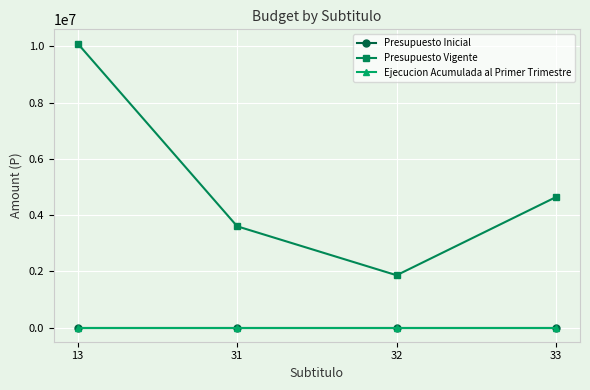

Which series changed the most between 32 and 33?

Presupuesto Vigente